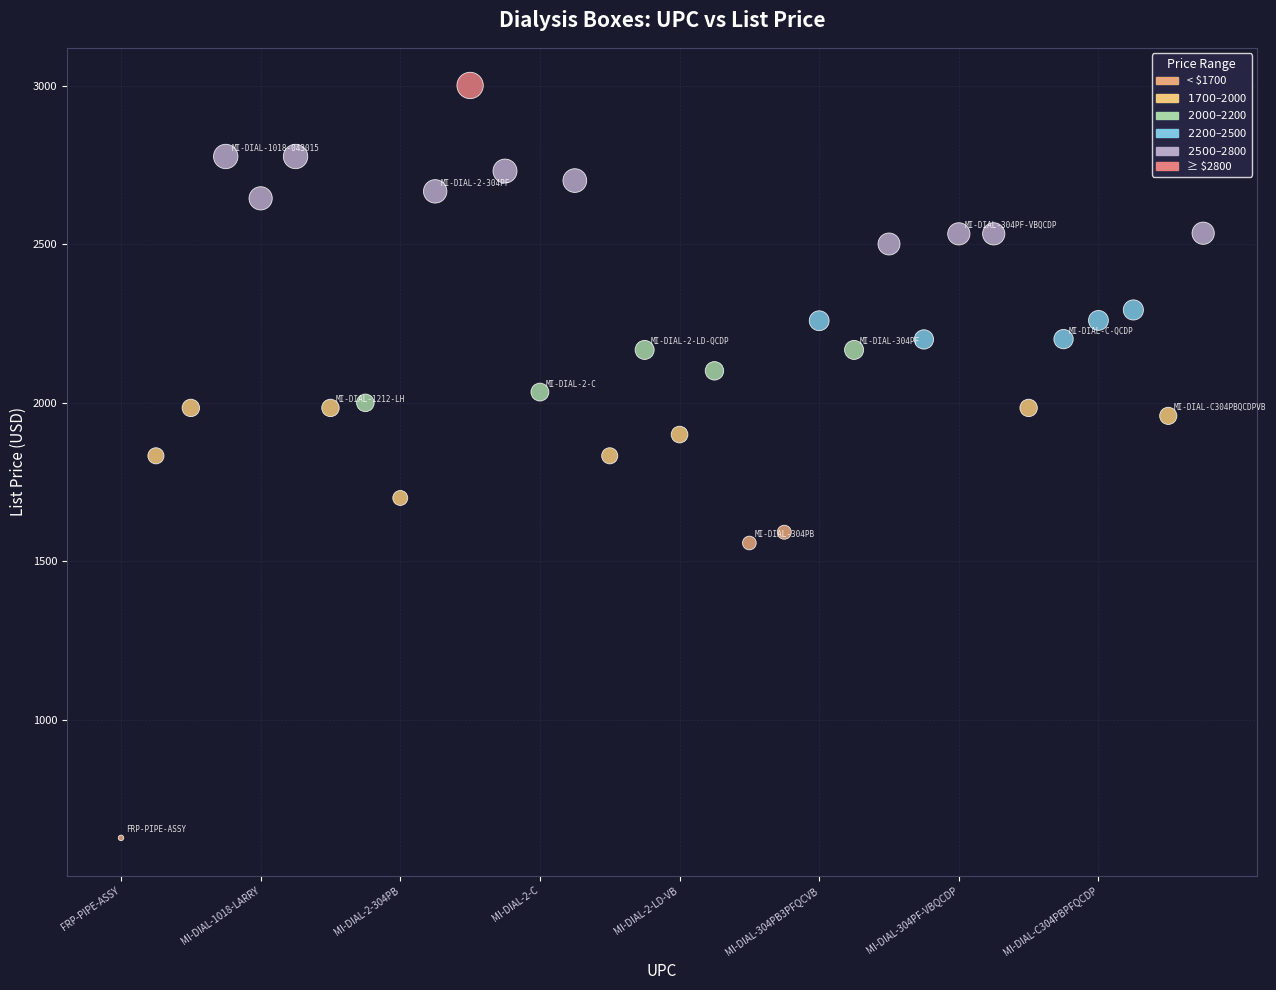

What is the range of Y values (max minus min)?

2373